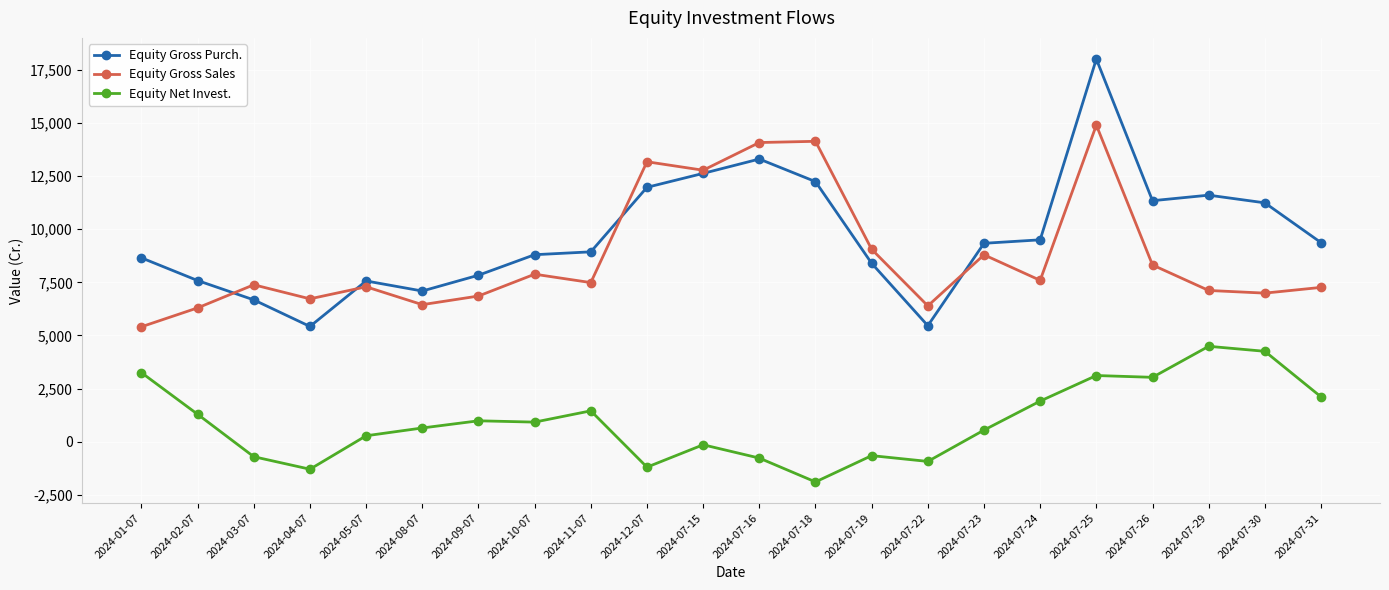

True or false: Equity Gross Sales and Equity Net Invest. intersect in this chart.

False